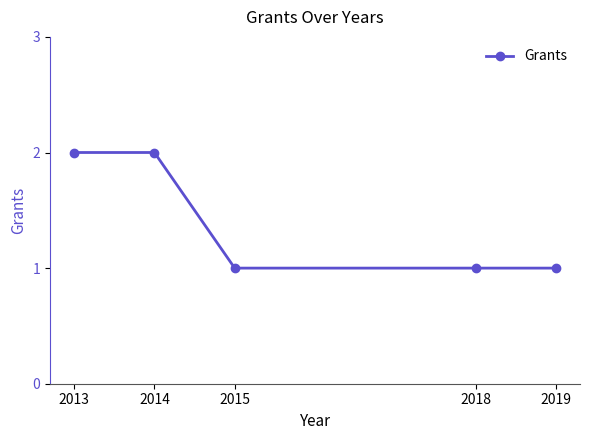

Approximately how many times larger is the value at 2013 compared to 2014?

1.0